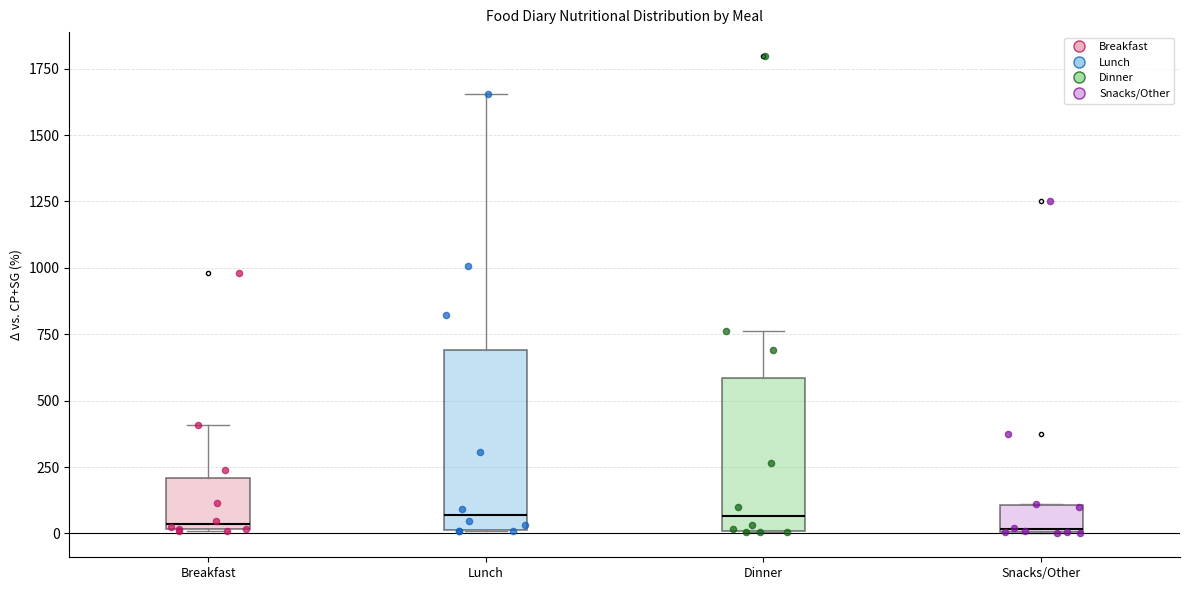

Reading left to right, transcribe this box plot: for each box, give where its median line is, the range the box spans, and where its two whiskers end, as read against the y-axis. The values are not printed on the chart, so give them approximately, as read against the axis.

Breakfast: median 50, box 0 to 200, whiskers 0 to 400
Lunch: median 50, box 0 to 700, whiskers 0 to 1650
Dinner: median 50, box 0 to 600, whiskers 0 to 750
Snacks/Other: median 0, box 0 to 100, whiskers 0 to 100